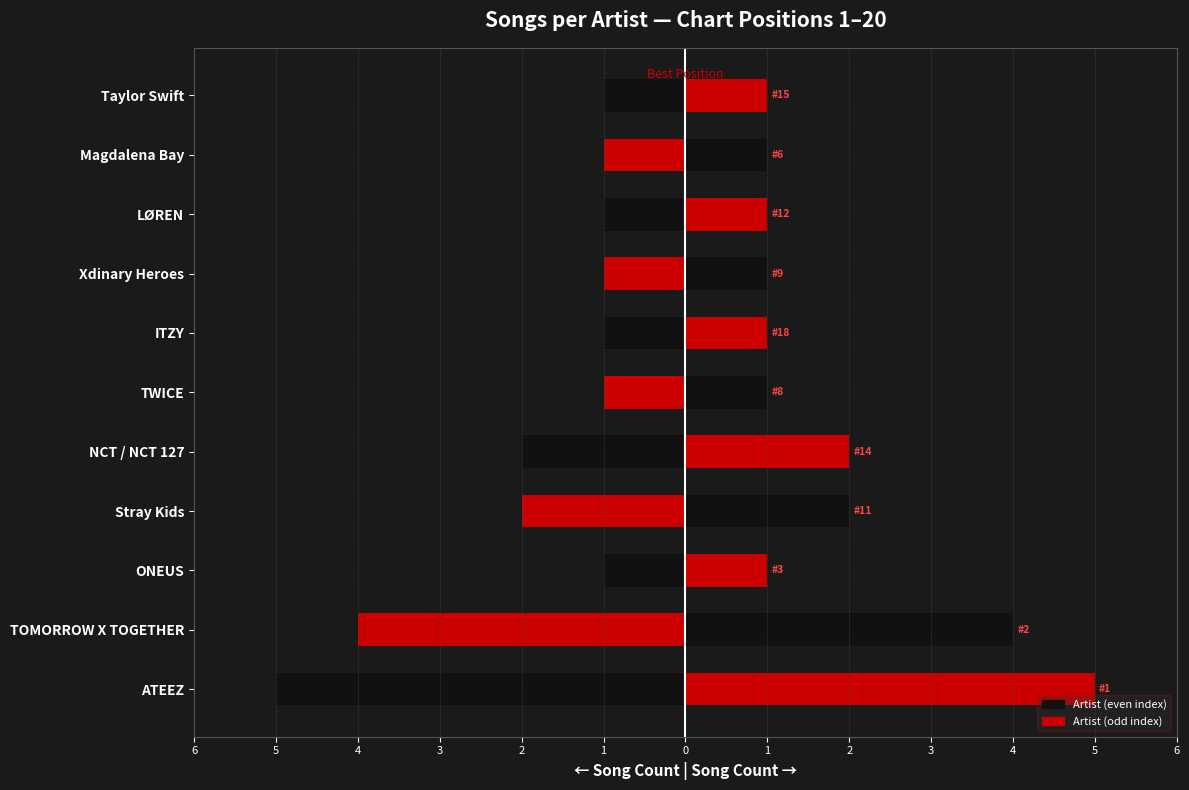

Which series has the largest range (max minus min)?

Song Count (left)